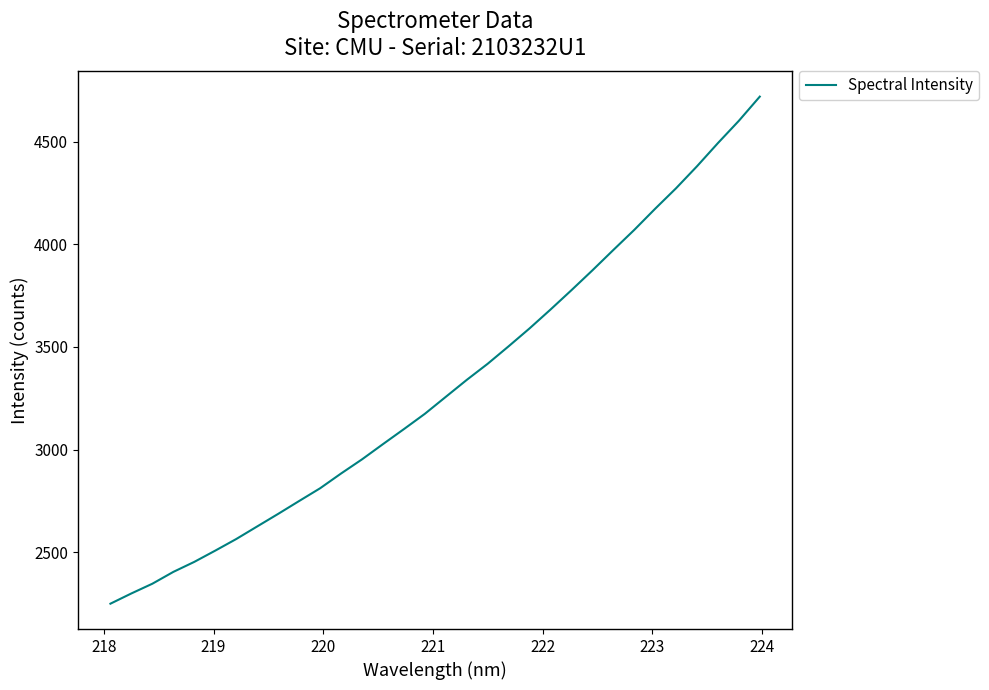

What is the greatest value displayed?

4719.0